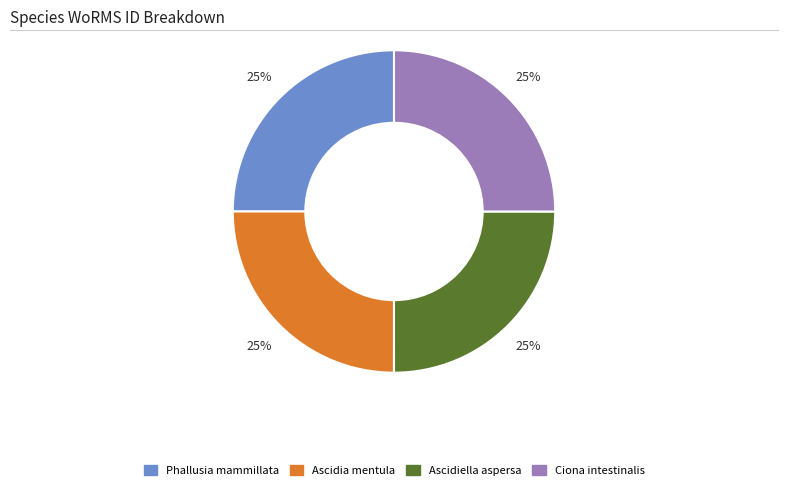

To the nearest percent, what portion does Ascidiella aspersa represent?

25%